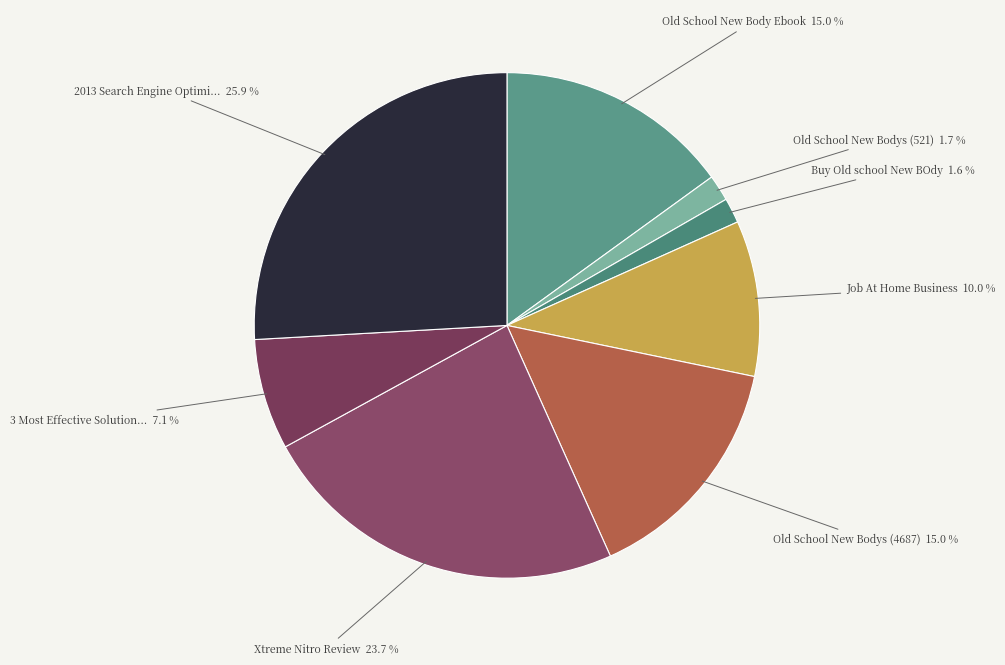

How many slices are in this pie chart?

8